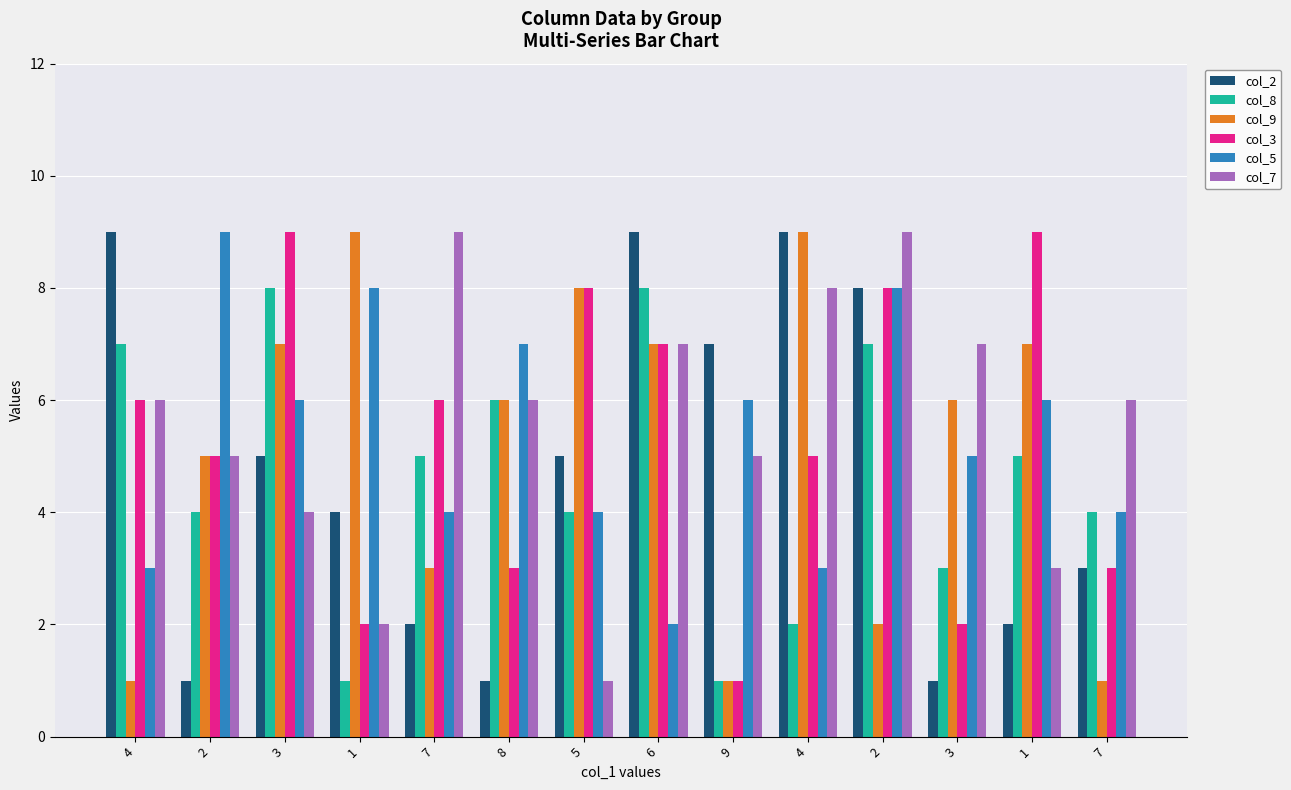

Reading left to right, transcribe all the data shown in this chart.

col_2: 4=9	2=1	3=5	1=4	7=2	8=1	5=5	6=9	9=7	4=9	2=8	3=1	1=2	7=3
col_8: 4=7	2=4	3=8	1=1	7=5	8=6	5=4	6=8	9=1	4=2	2=7	3=3	1=5	7=4
col_9: 4=1	2=5	3=7	1=9	7=3	8=6	5=8	6=7	9=1	4=9	2=2	3=6	1=7	7=1
col_3: 4=6	2=5	3=9	1=2	7=6	8=3	5=8	6=7	9=1	4=5	2=8	3=2	1=9	7=3
col_5: 4=3	2=9	3=6	1=8	7=4	8=7	5=4	6=2	9=6	4=3	2=8	3=5	1=6	7=4
col_7: 4=6	2=5	3=4	1=2	7=9	8=6	5=1	6=7	9=5	4=8	2=9	3=7	1=3	7=6